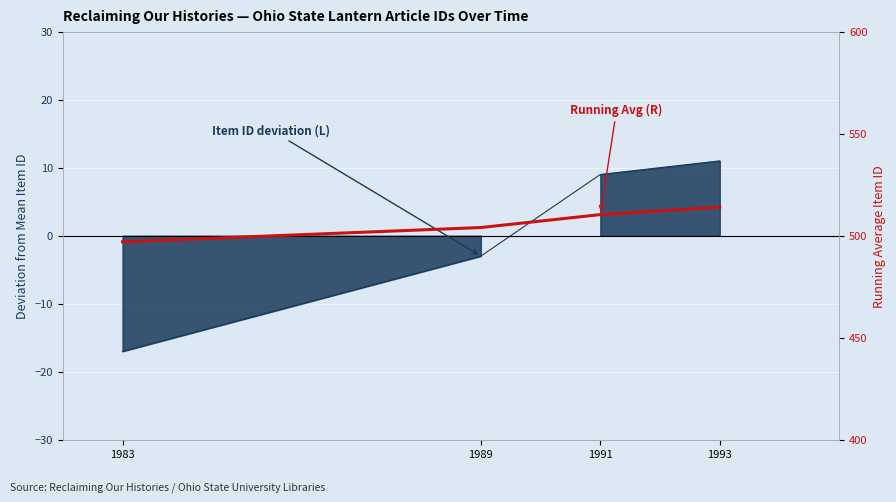

What is the difference between the values at 1993 and 1991?

3.7